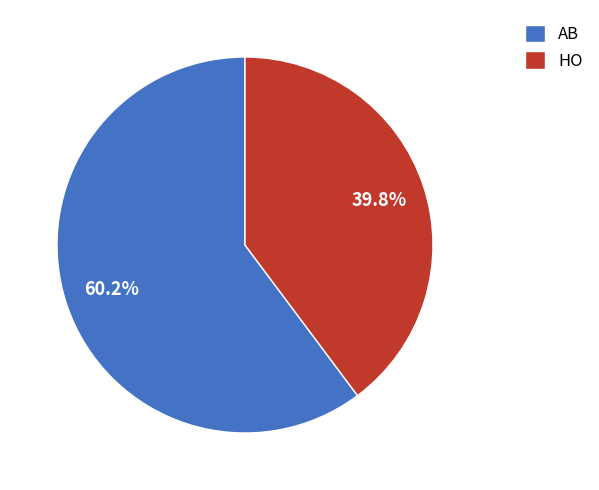

Which category accounts for the majority?

AB